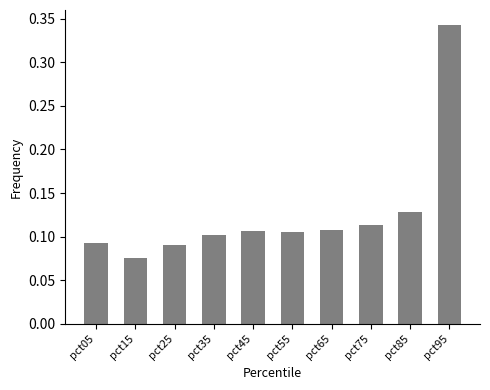

At which category does the chart reach its minimum across all series?

pct15